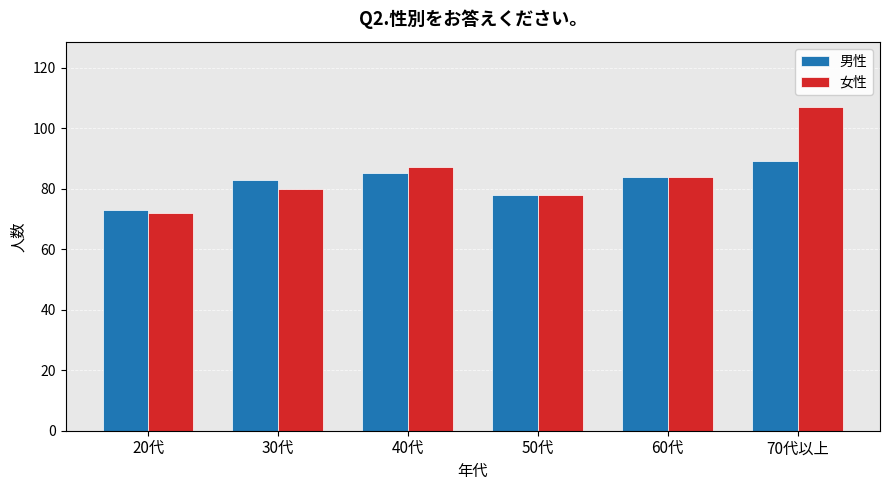

At which label does 女性 reach its peak?

70代以上